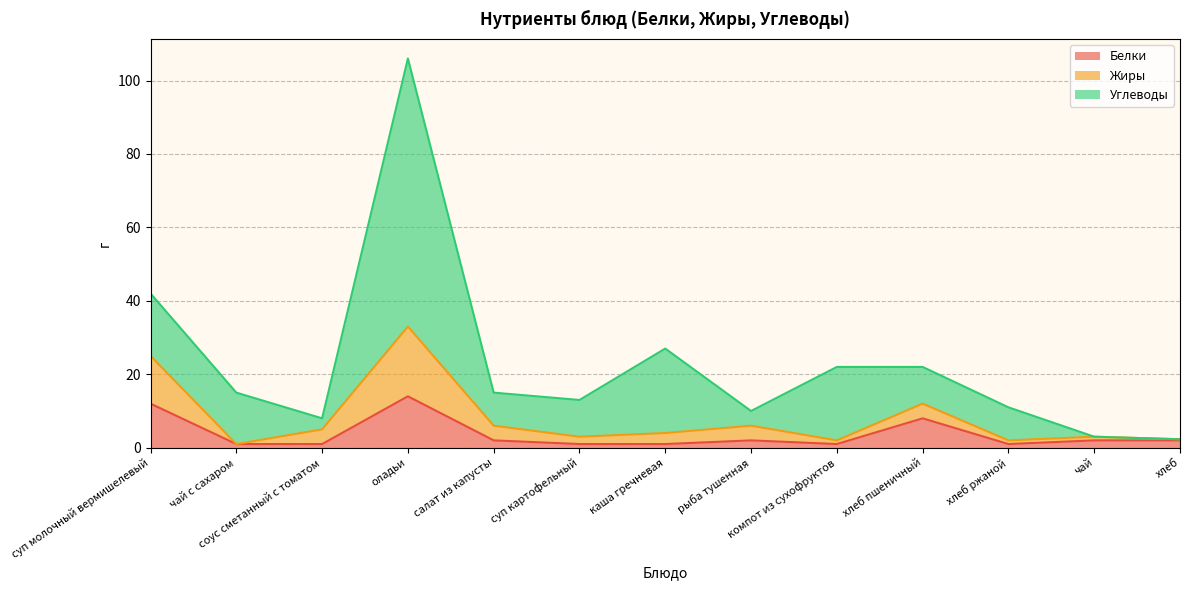

What is the sum of all Жиры values?

104.3